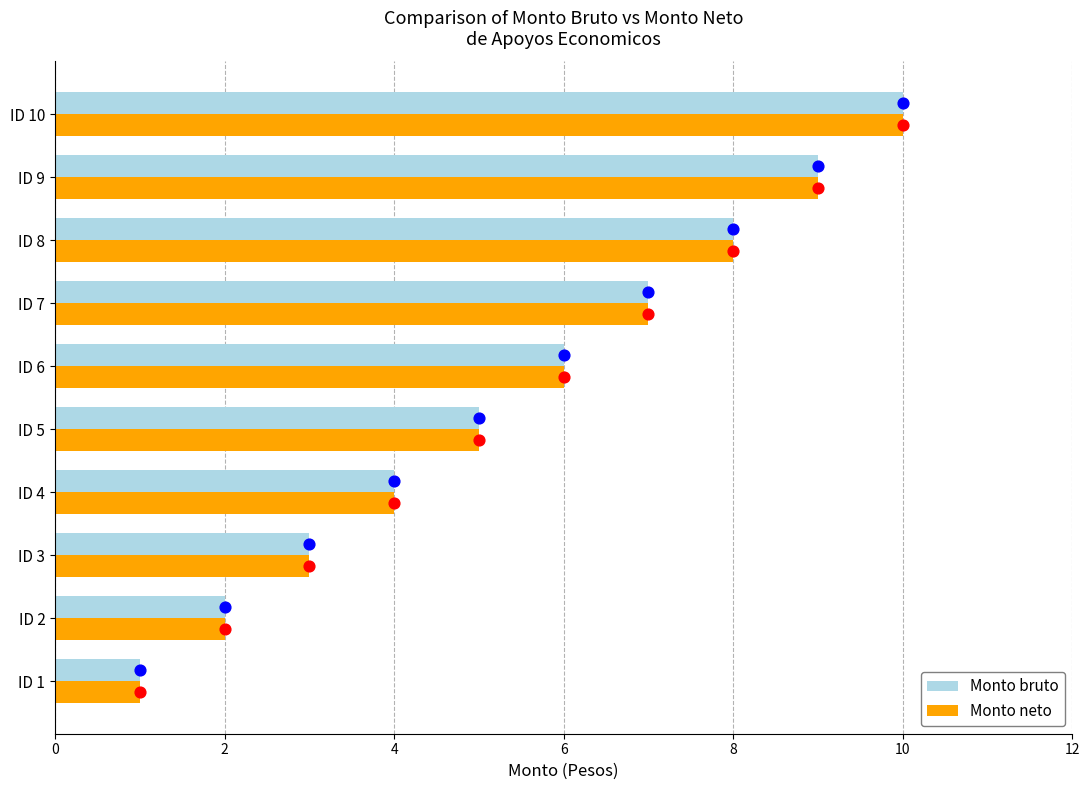

Which series has the largest Y range (max minus min)?

Monto bruto